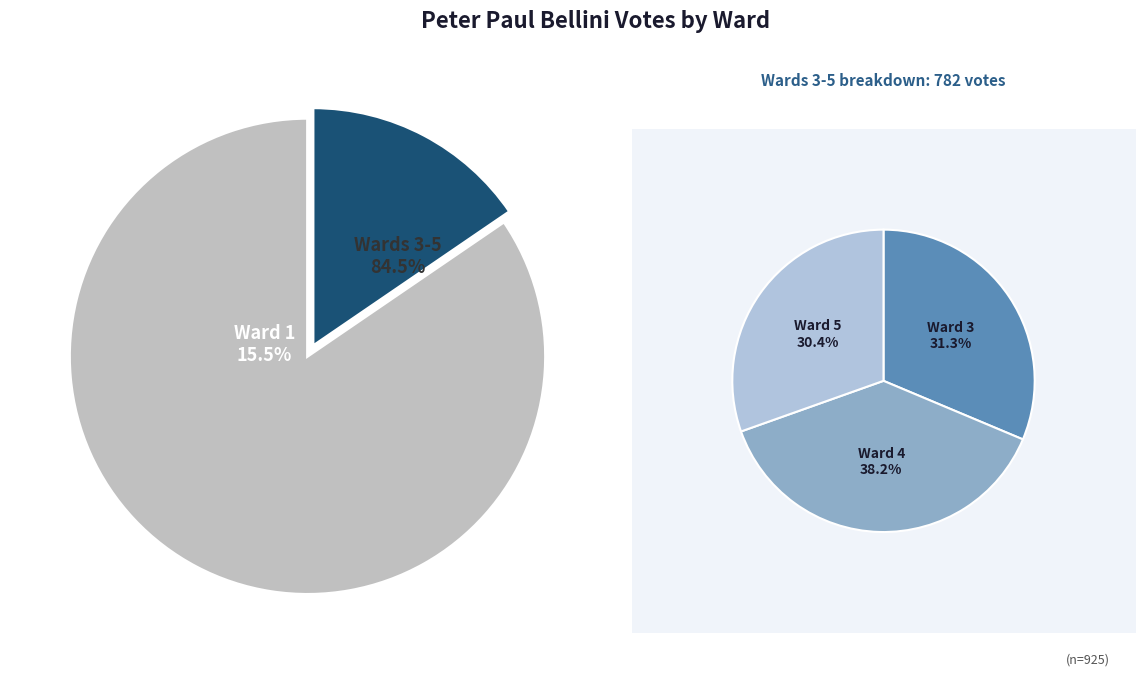

Between Ward 1 and Ward 5, which is larger?

Ward 5